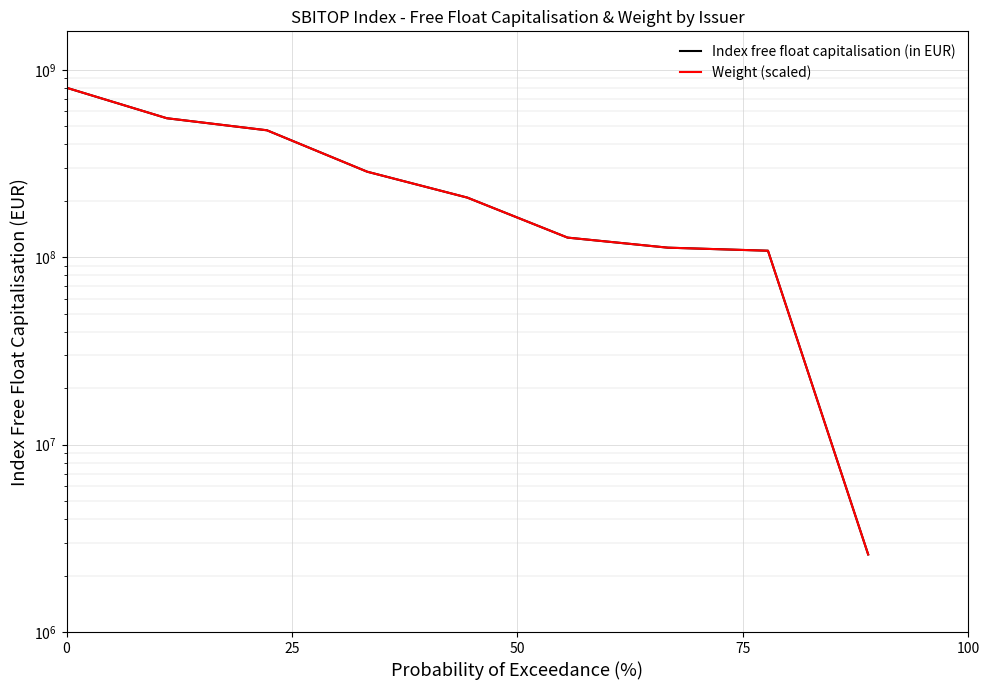

Is the value of Weight (scaled) at 0 greater than the value of Index free float capitalisation (in EUR) at 50?

Yes